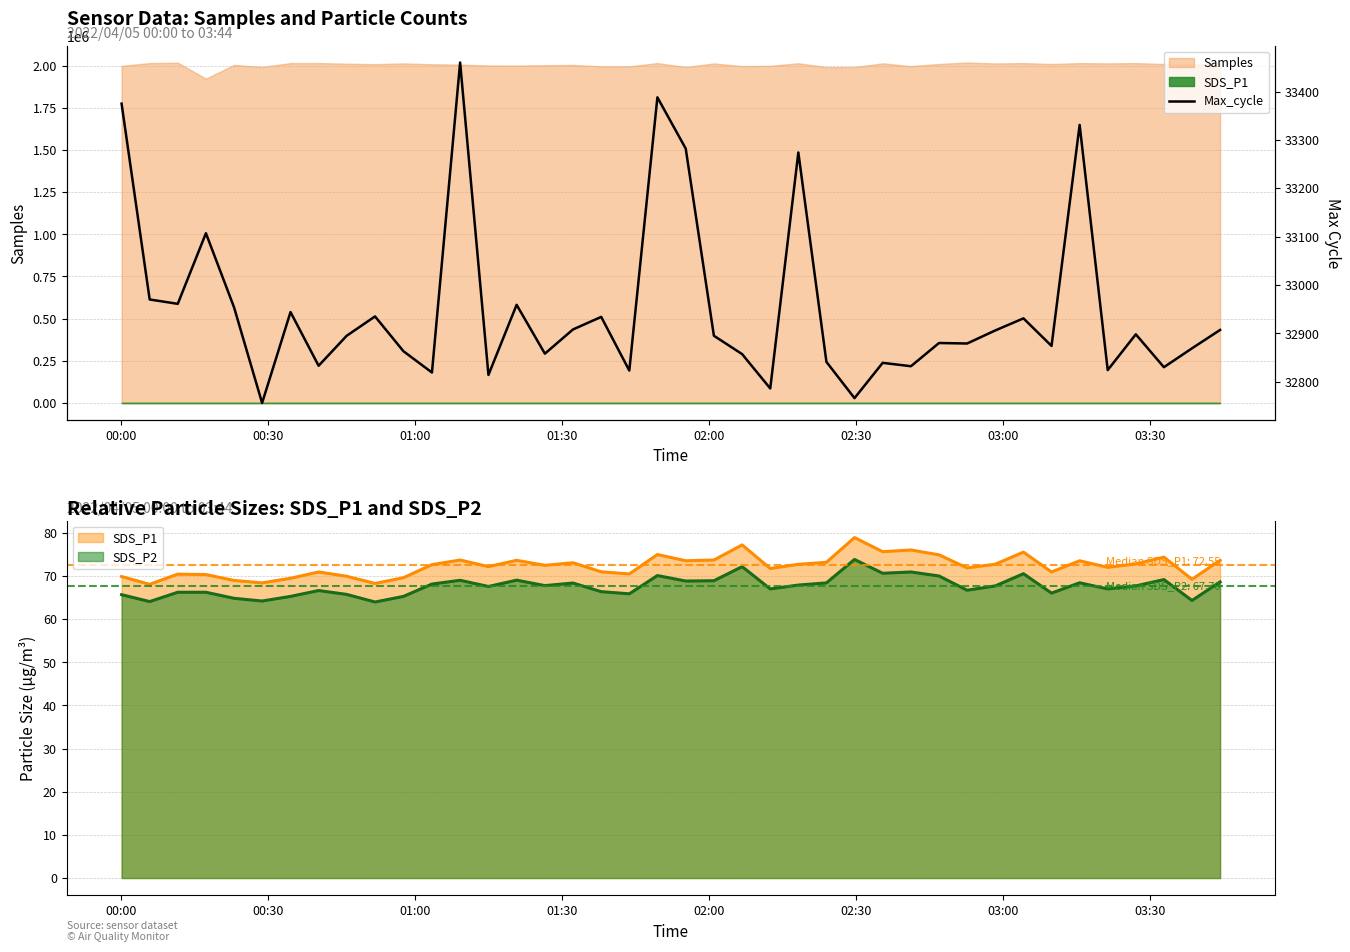

What is the difference between the second highest and second lowest values?

622